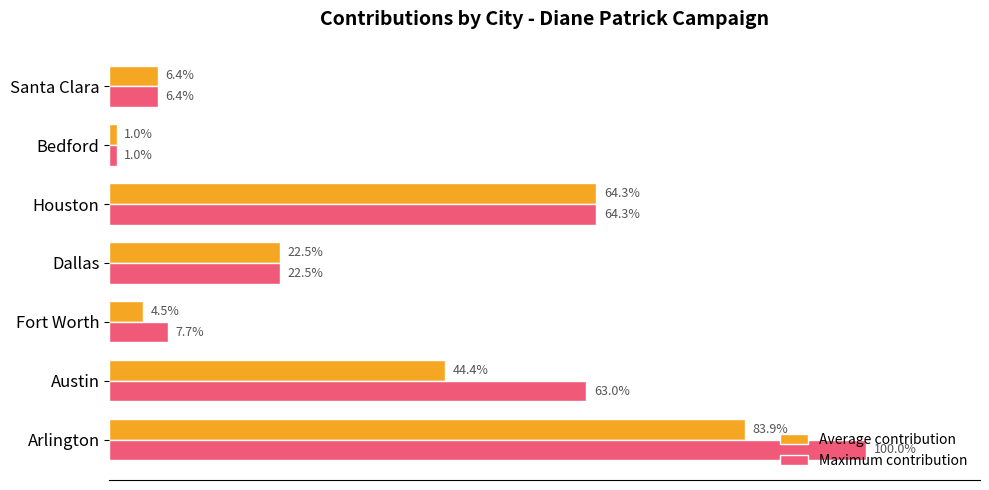

What are all the series names shown in the legend?

Average contribution, Maximum contribution